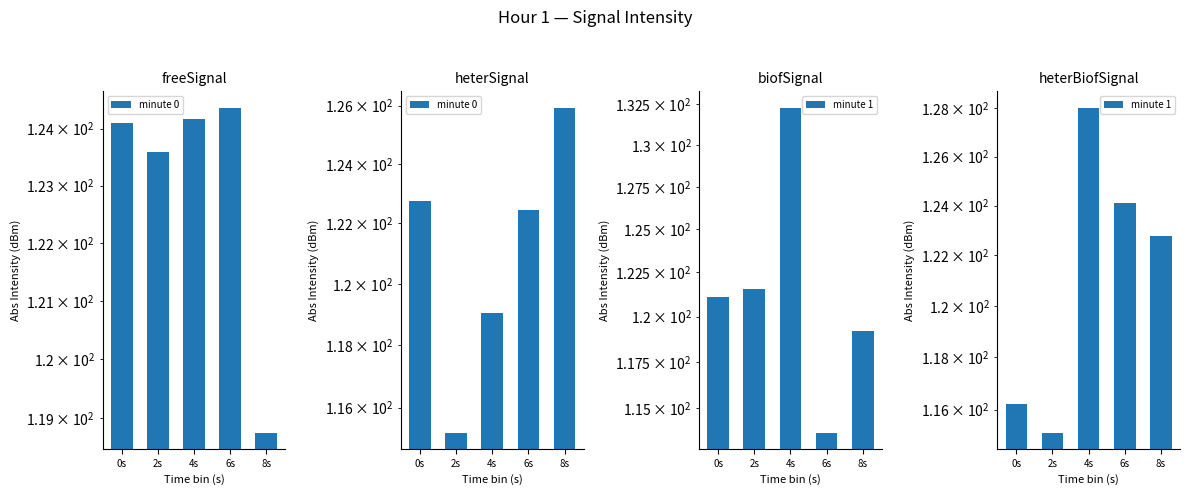

Rank the series by their maximum value, from highest to lowest.

minute 1, minute 0